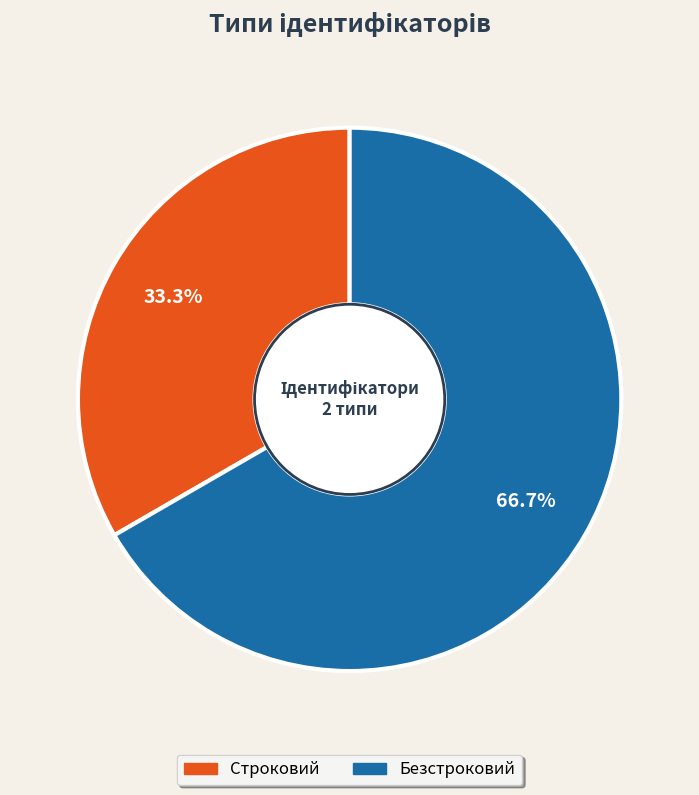

How many slices are in this pie chart?

2